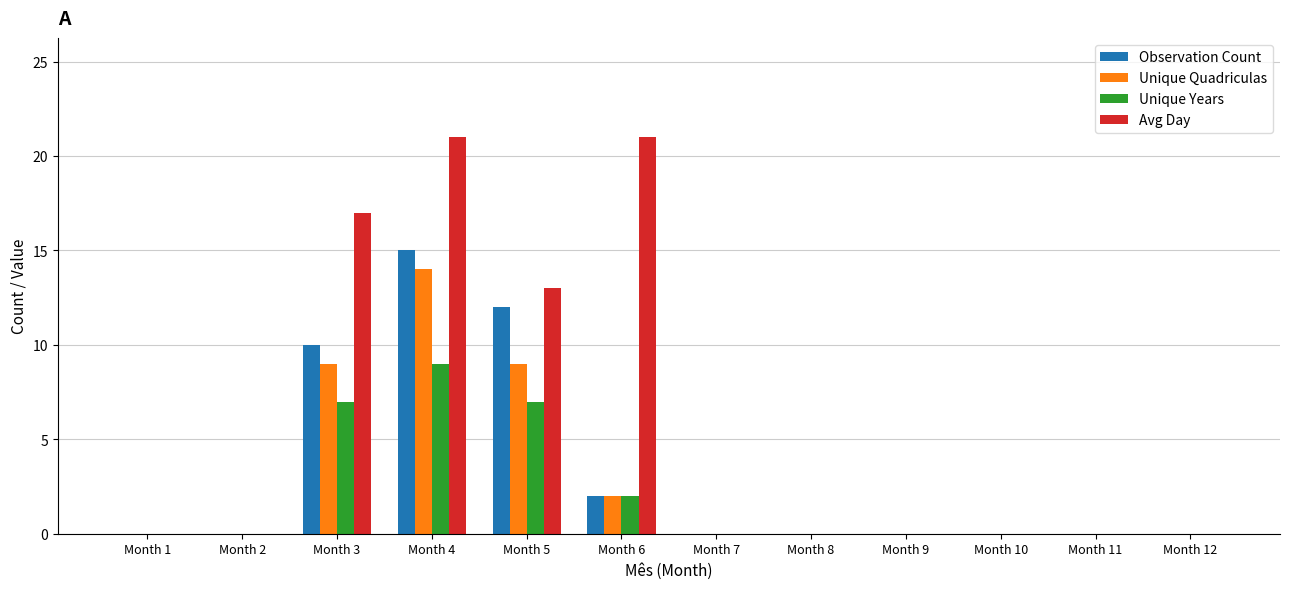

Count the number of data series in this chart.

4